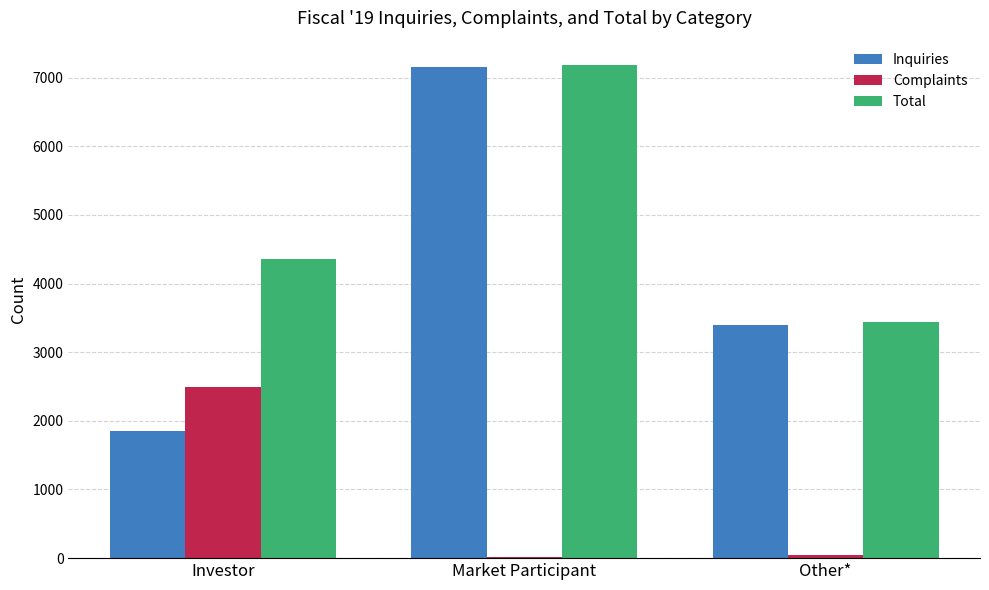

The Total series shows 3441 at Other*. True or false?

True